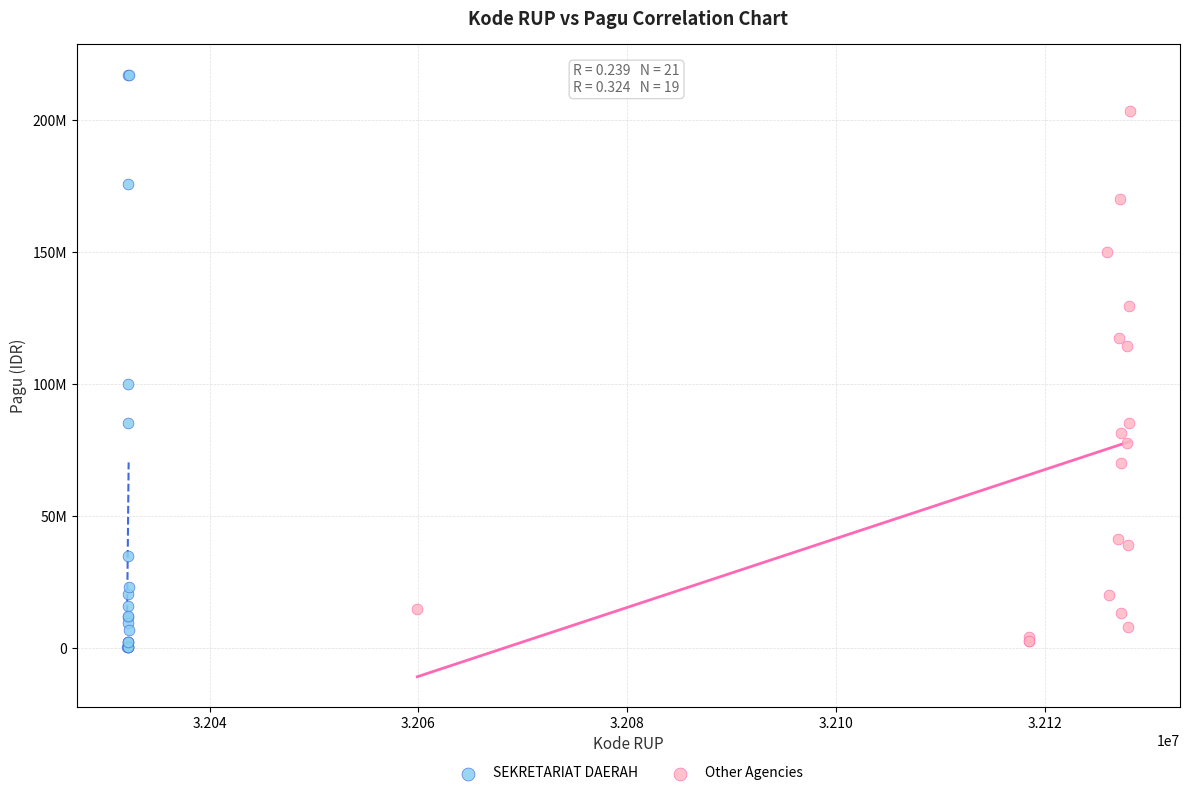

Which series contains the highest Y value?

SEKRETARIAT DAERAH